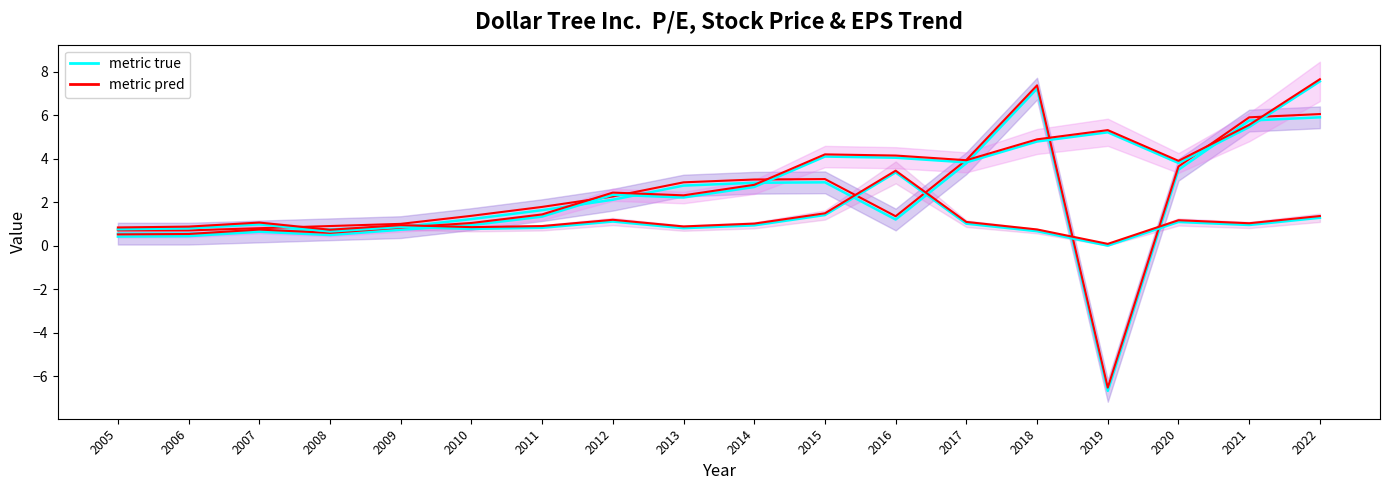

At which category does P/E (pred) reach its first local valley?

2008